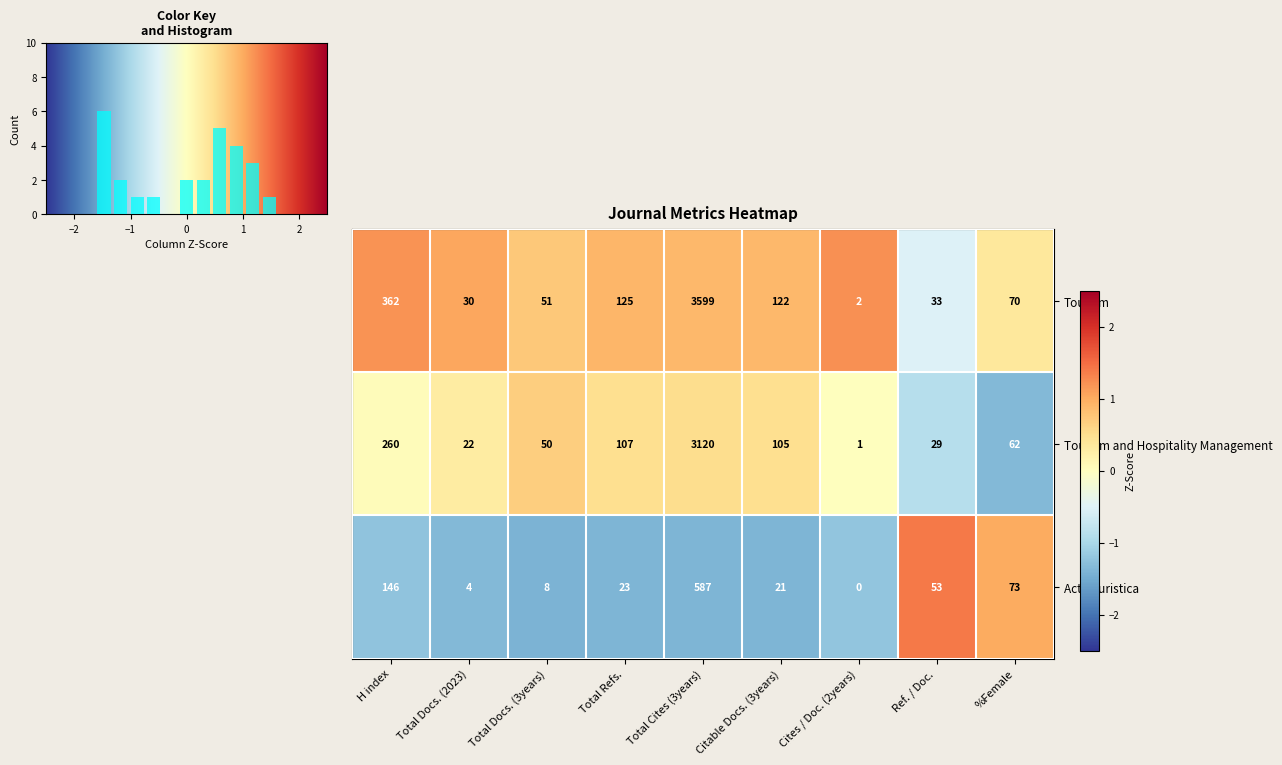

What is the average value of the Tourism and Hospitality Management series?

417